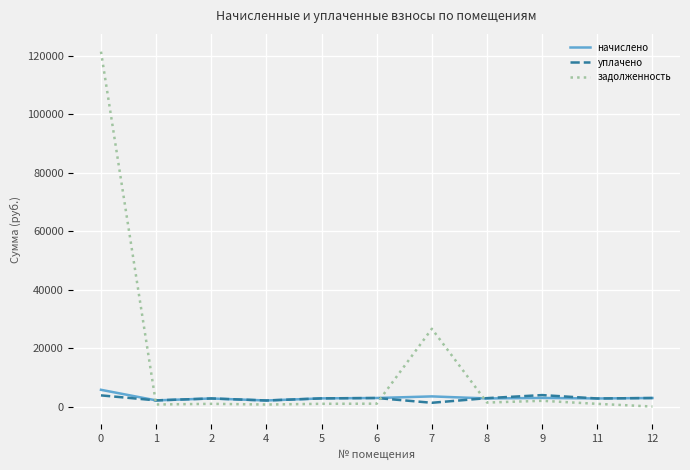

Where do начислено and задолженность first cross each other?

0 and 1